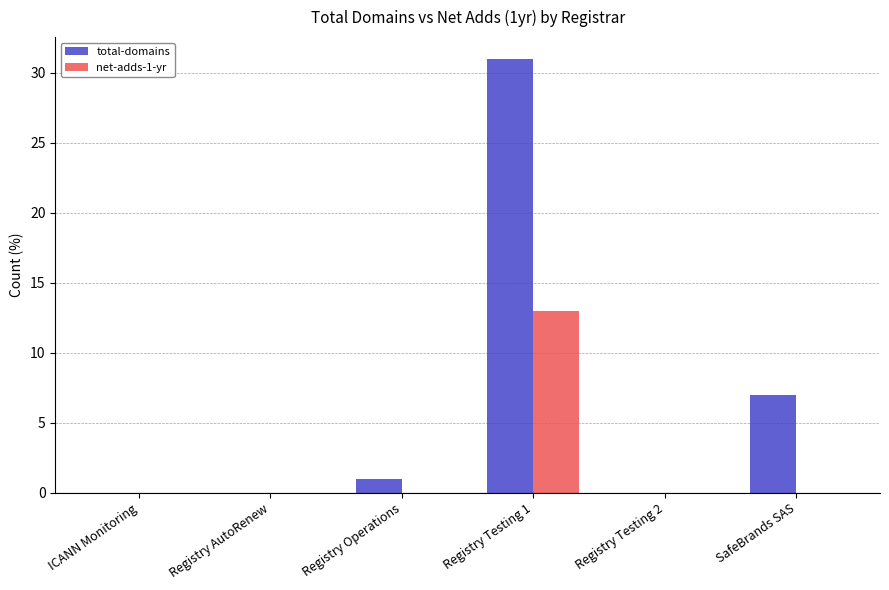

Is it true that net-adds-1-yr equals 0 at ICANN Monitoring?

True